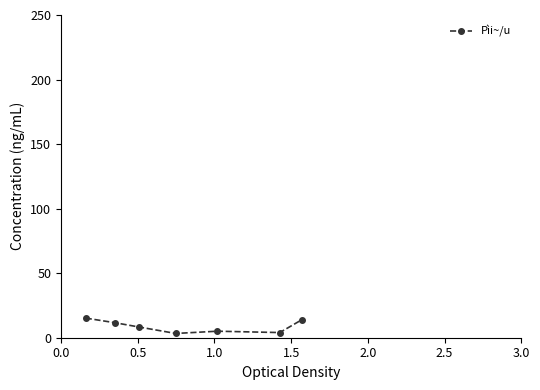

What is the average value?

8.8